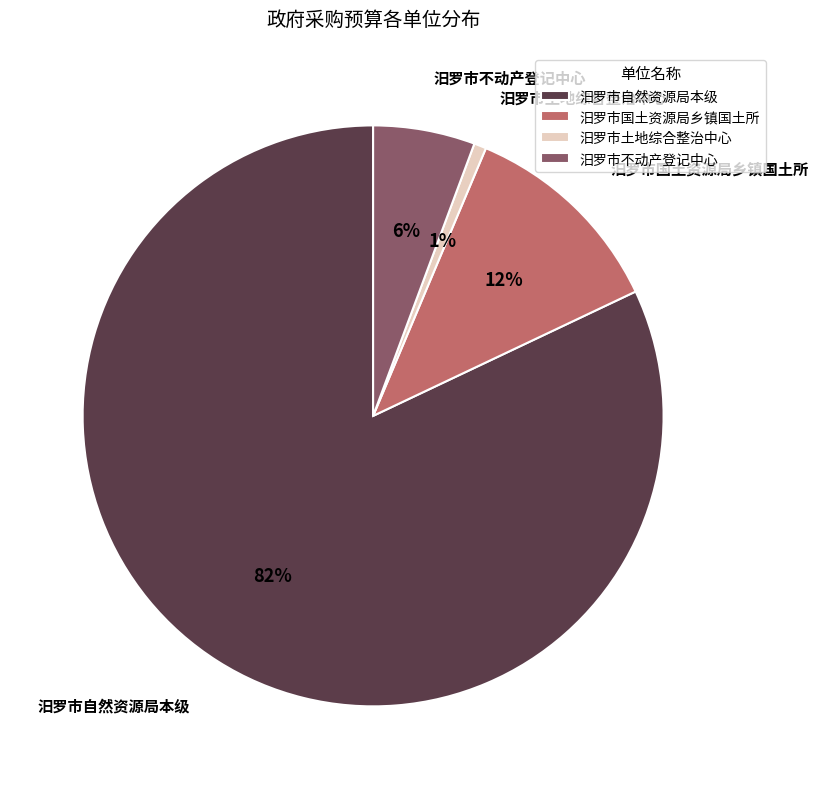

To the nearest percent, what is the average slice percentage?

25%